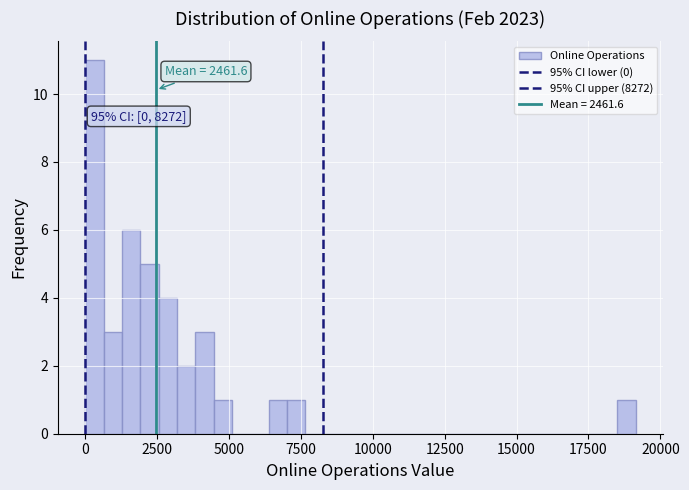

Around what value on the x-axis is the tallest bar? Give the approximate position of its centre, as read against the axis.

500